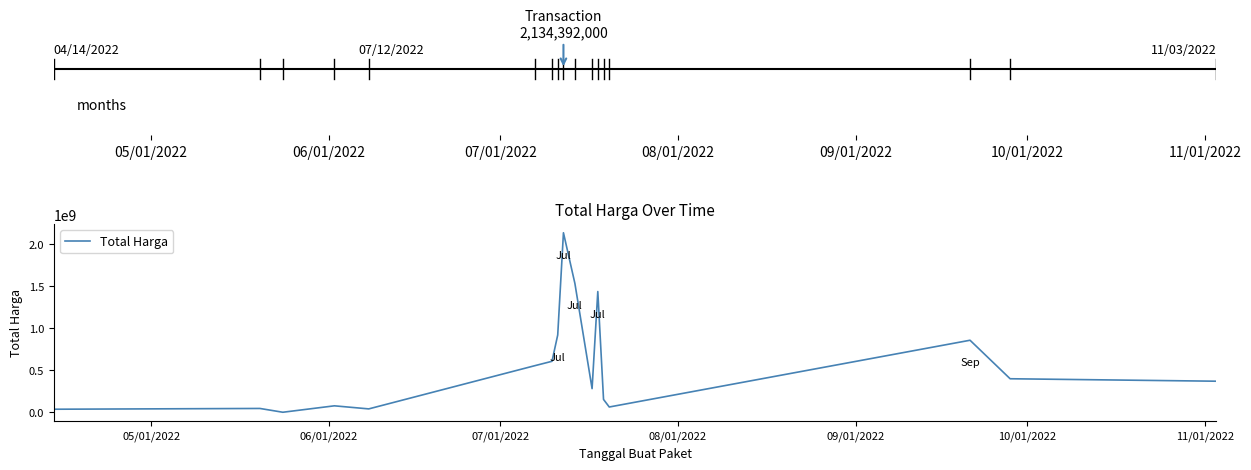

What is the maximum value shown in the chart?

2134392000